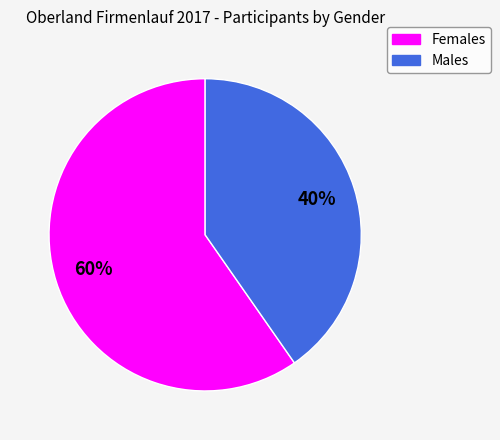

Which slice is the largest?

Females